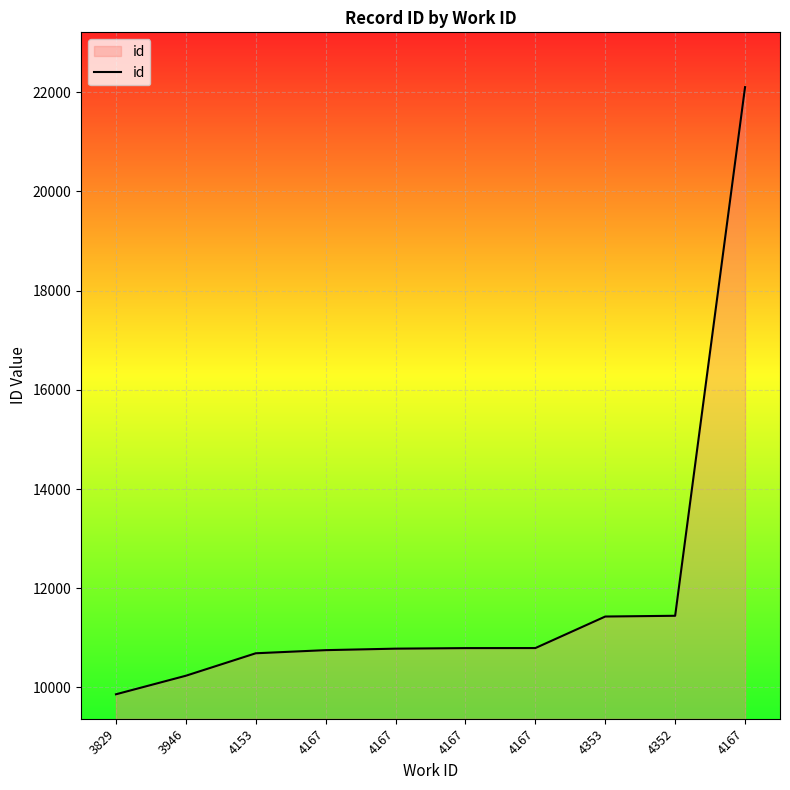

What is the sum of the values at 4167 and 4353?

22222